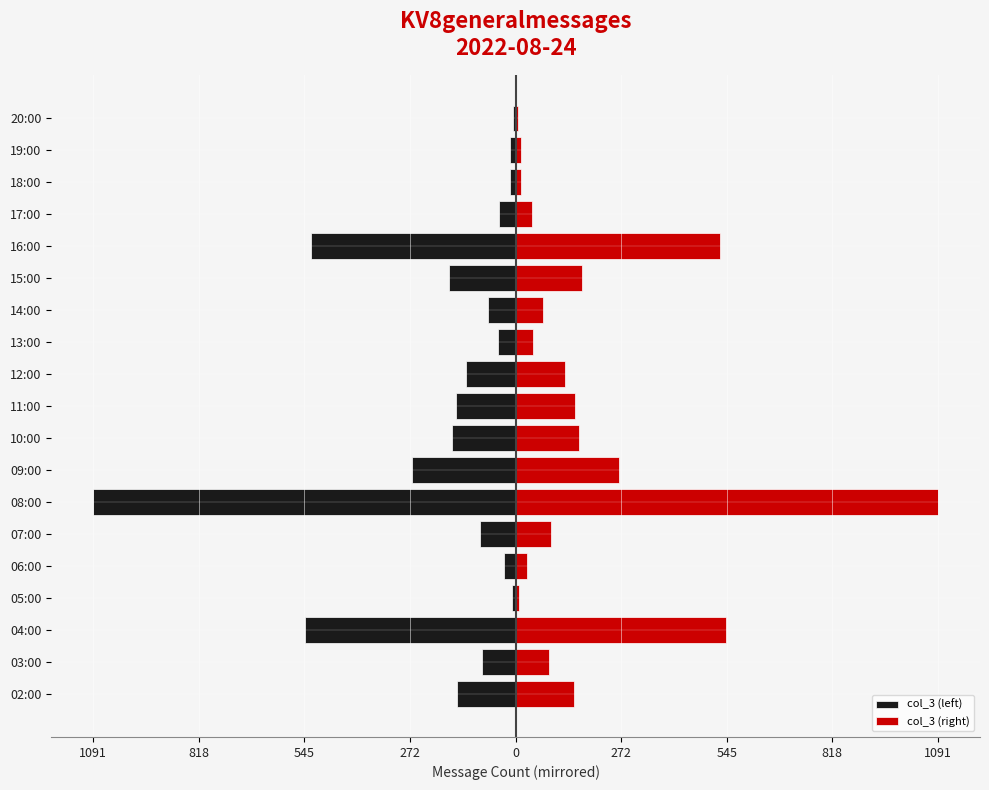

What is the difference between the maximum and minimum values in the col_3 (left) series?

1084.5